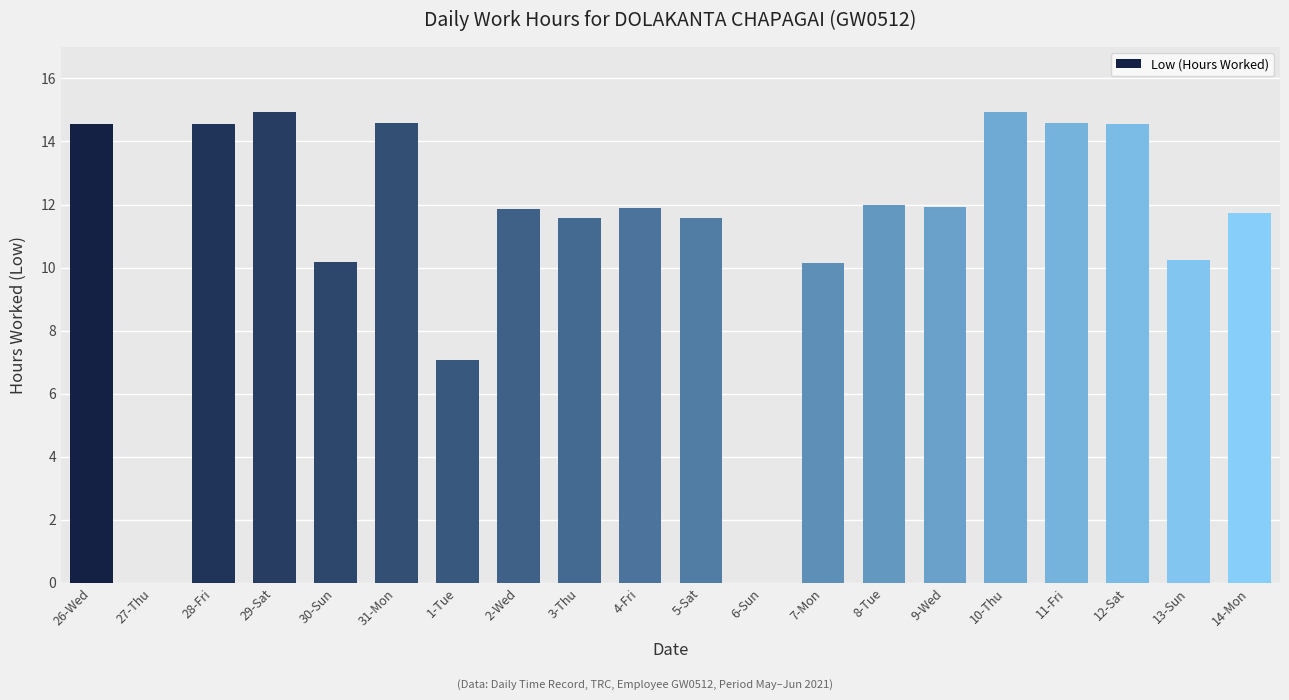

At which label does the data first exceed 11?

26-Wed